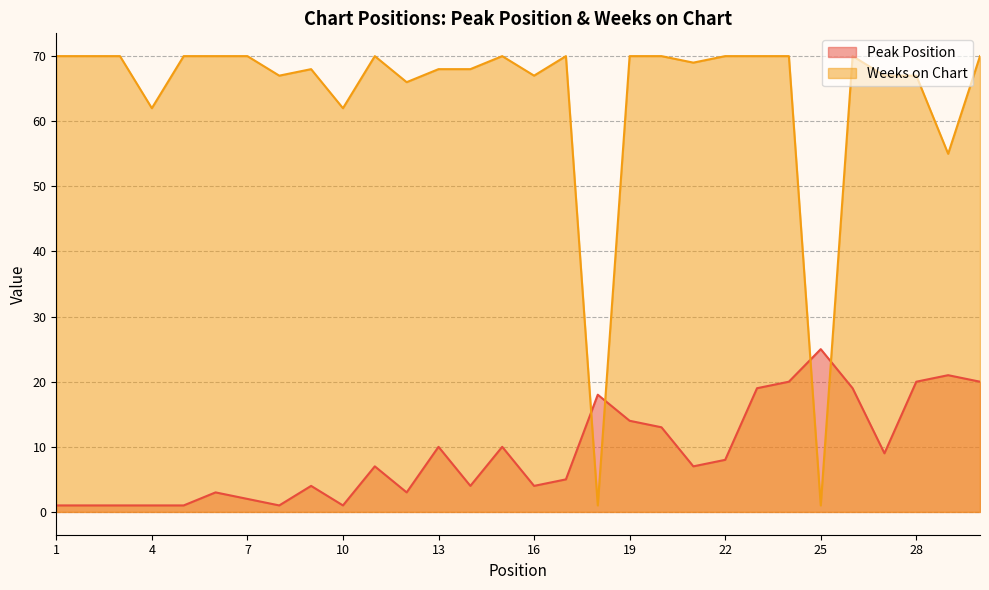

What are all the series names shown in the legend?

Peak Position, Weeks on Chart